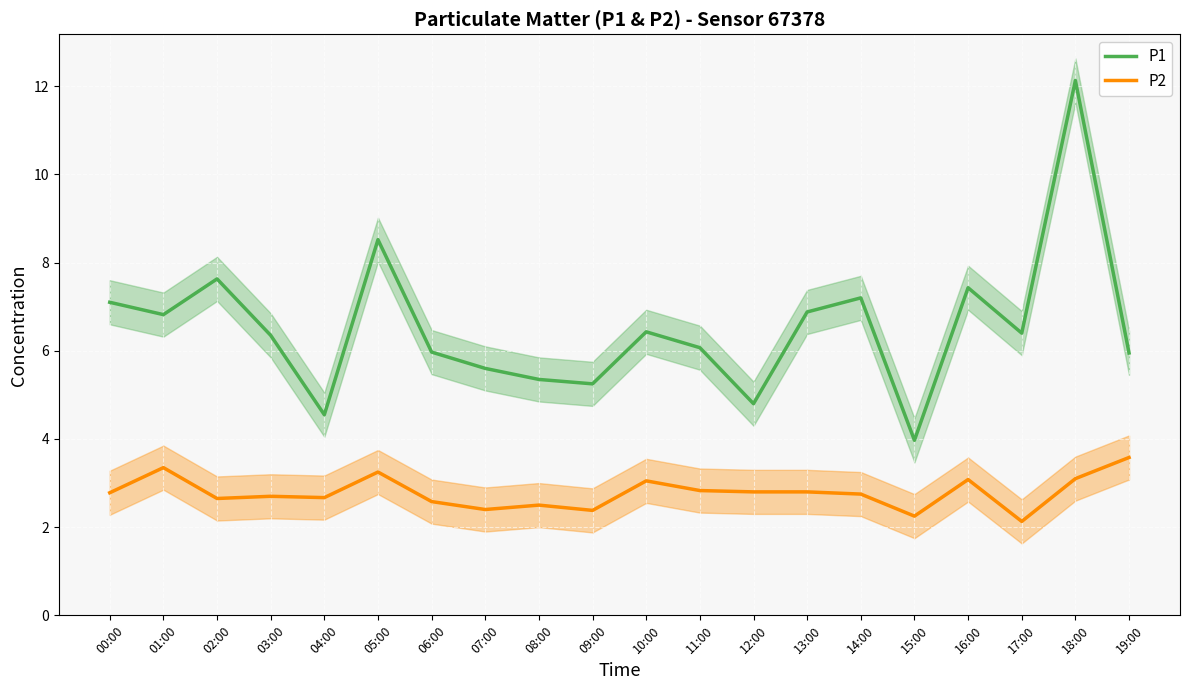

Is it true that P1 equals 2.1 at 13:00?

False